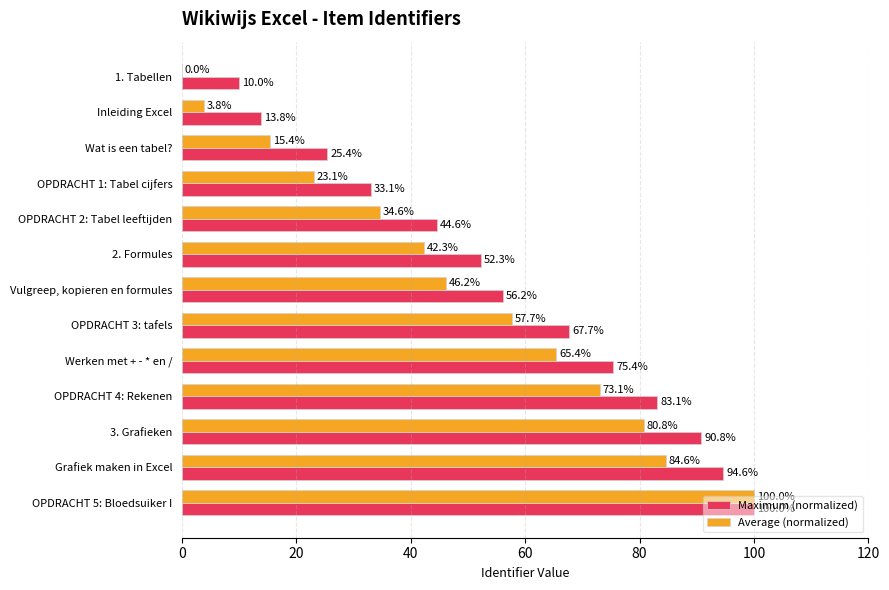

Which series has the largest range (max minus min)?

Average (normalized)